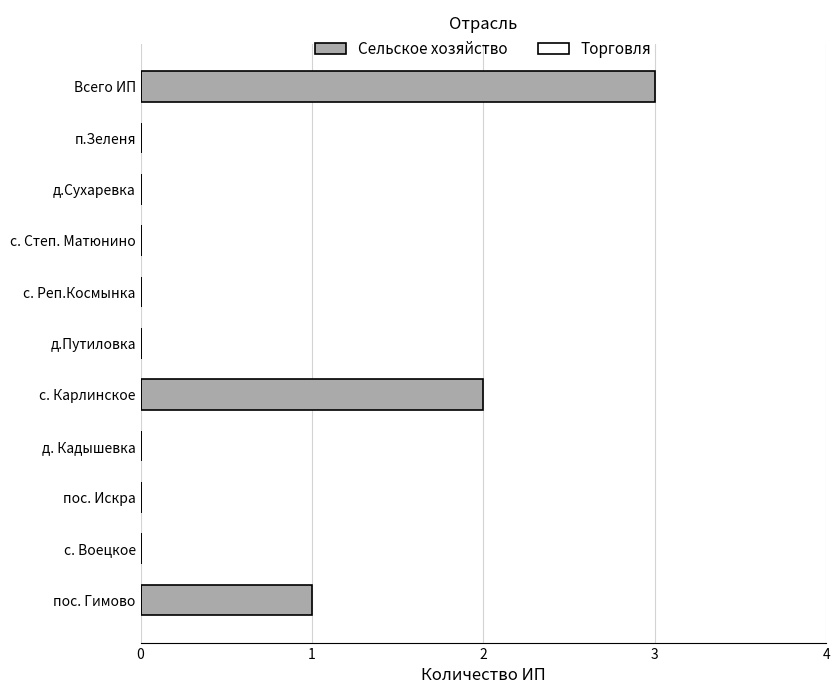

Does the chart contain stacked bars?

No